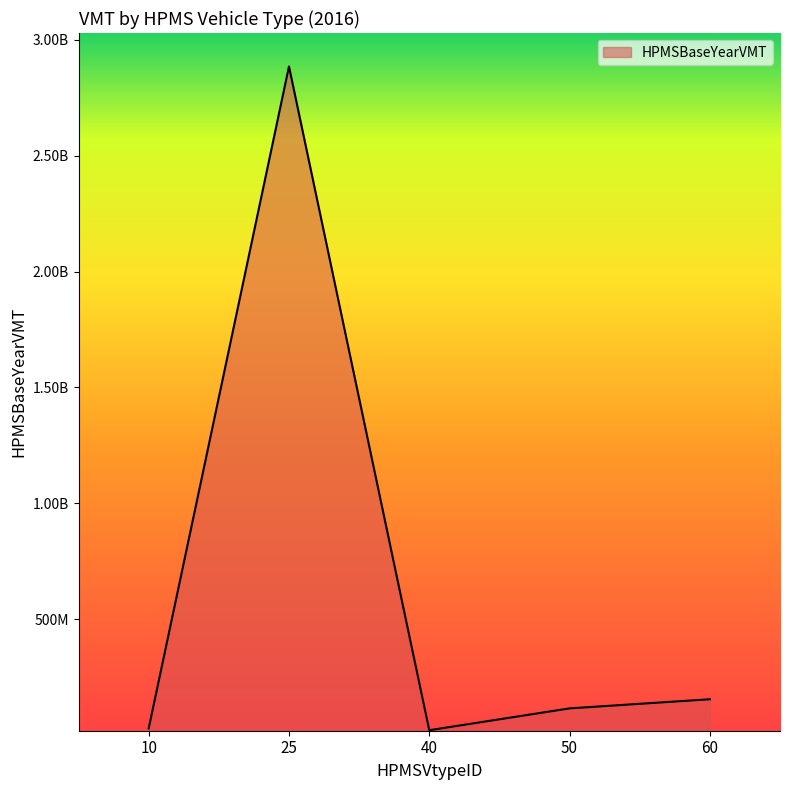

Is this an area chart (filled region under the line)?

Yes